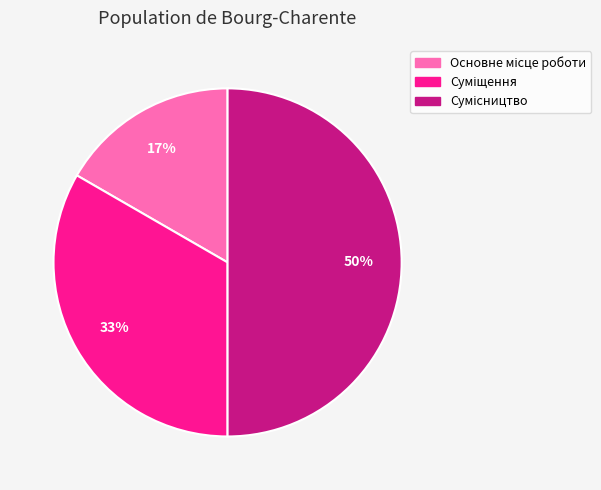

To the nearest percent, what is the average slice percentage?

33%